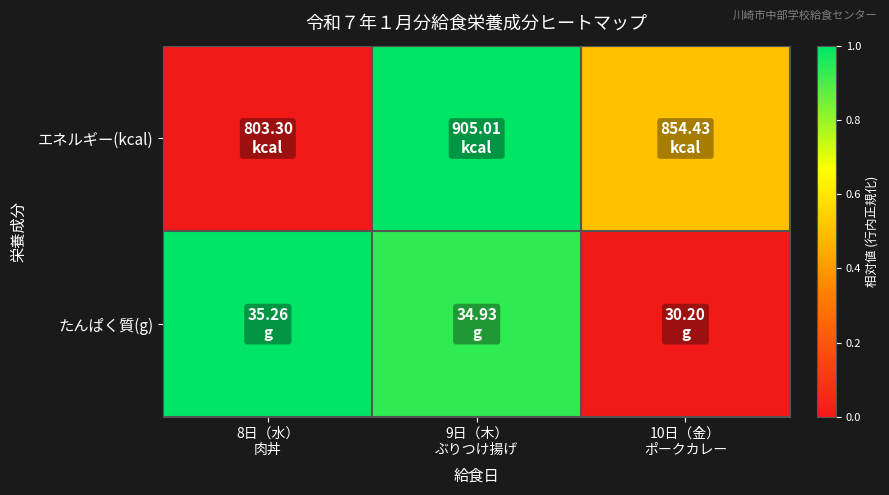

Between 8日（水） 肉丼 and 10日（金） ポークカレー, which series saw the biggest shift?

たんぱく質(g)